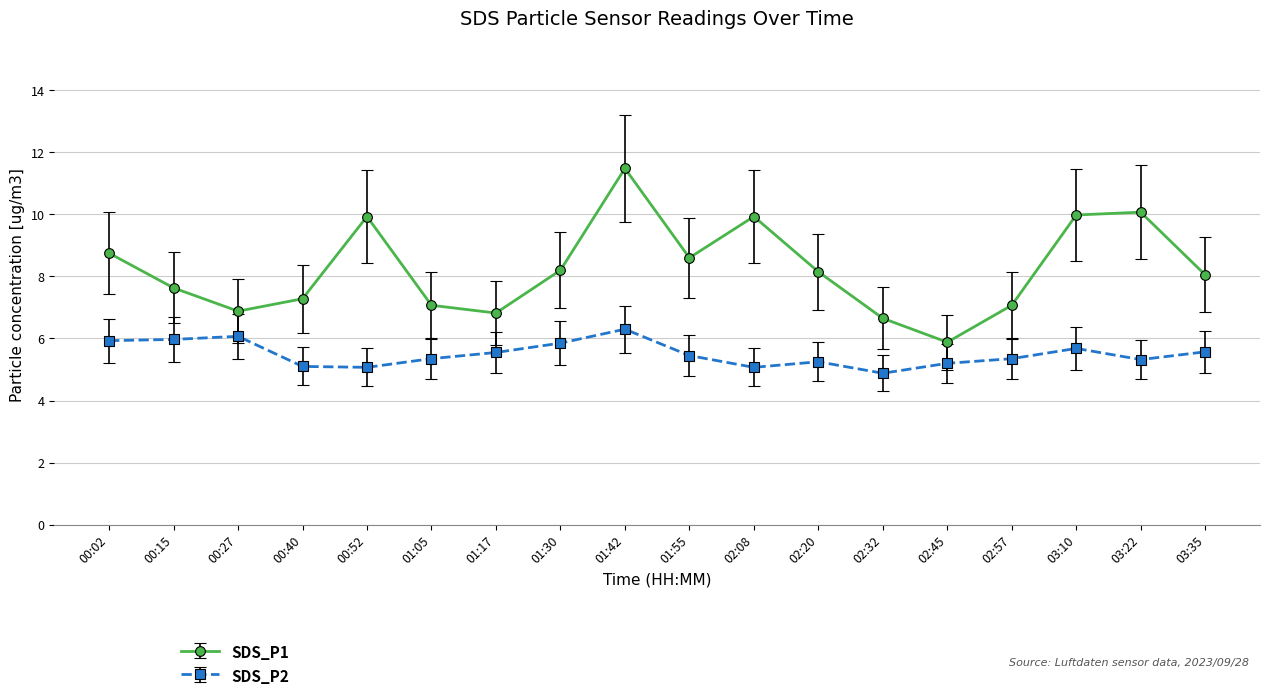

At which category does SDS_P1 reach its first local peak?

00:52